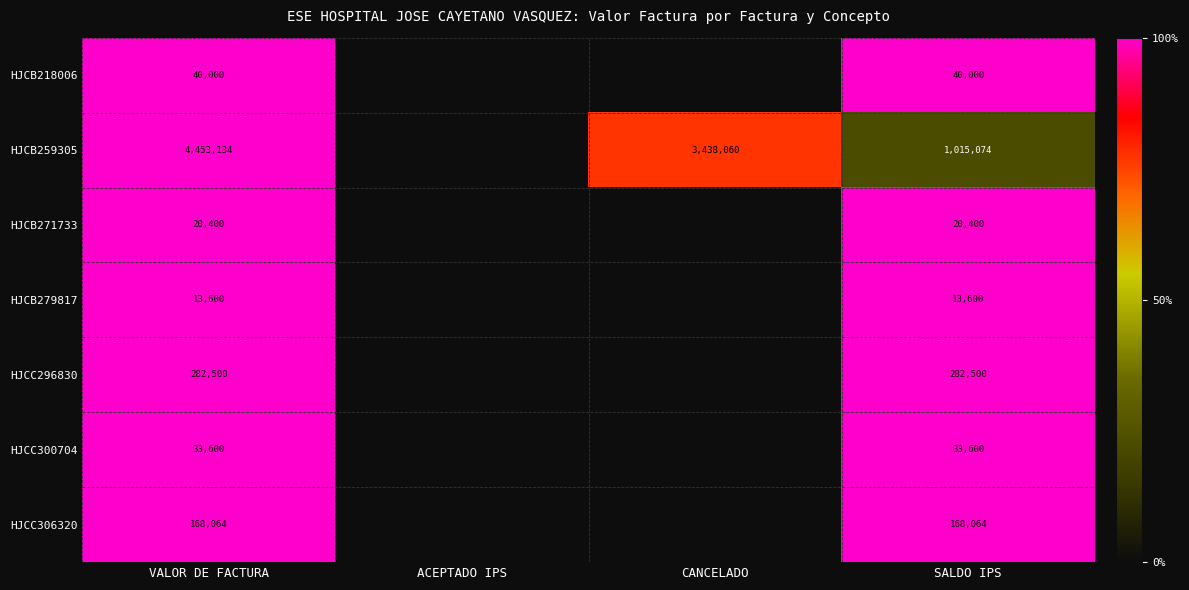

The HJCC306320 series shows 87690 at SALDO IPS. True or false?

False